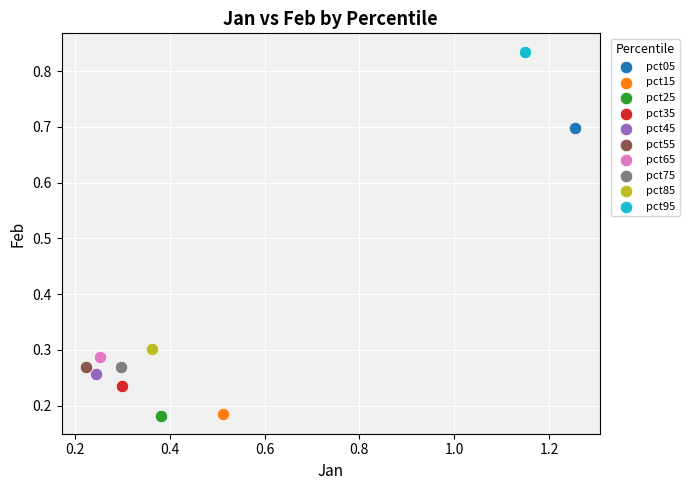

Which series reaches the maximum Y coordinate?

pct95